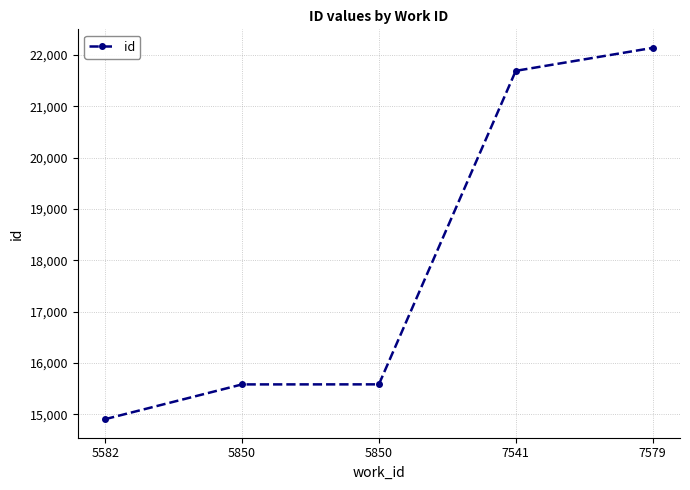

How many values are below 15581?

2